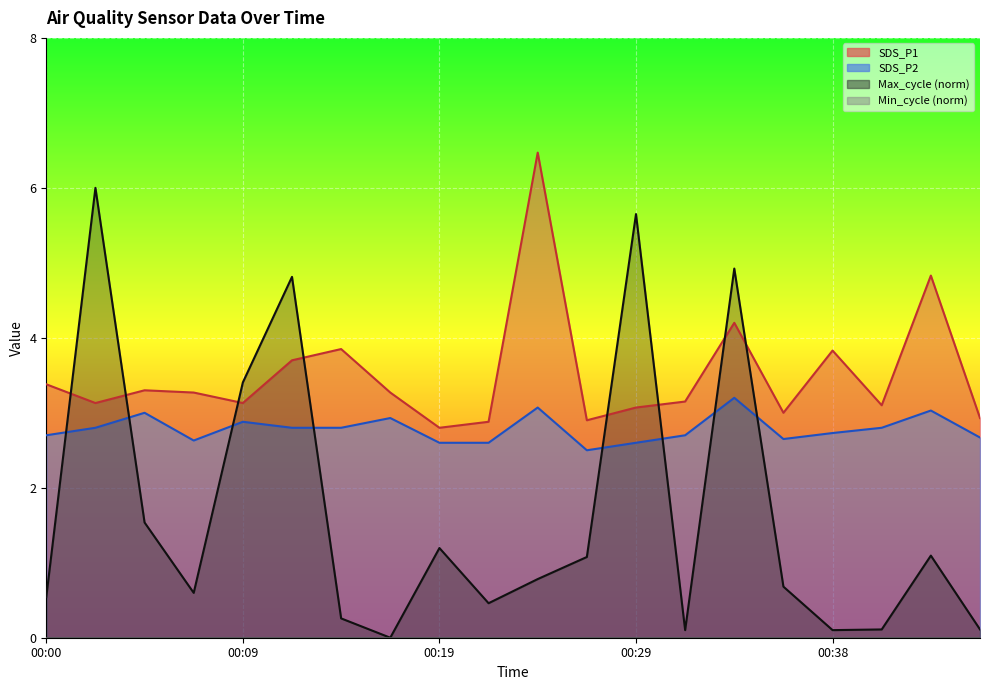

Which has a higher value, 00:41 or 00:07?

00:07